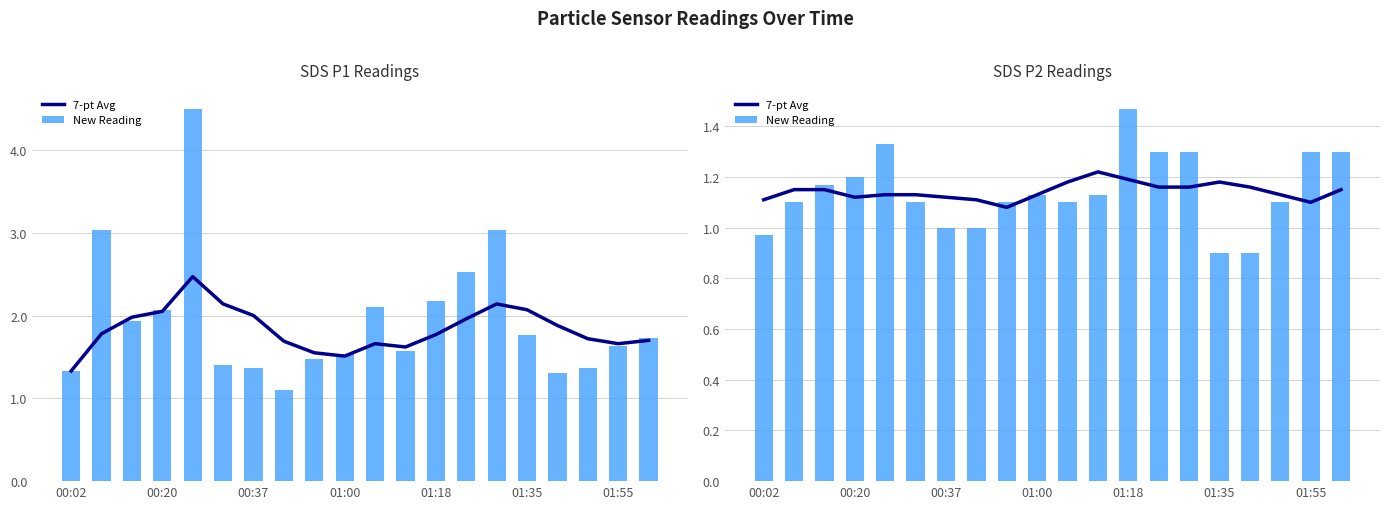

Count the 7-pt Avg values in the range 1 to 2.

20